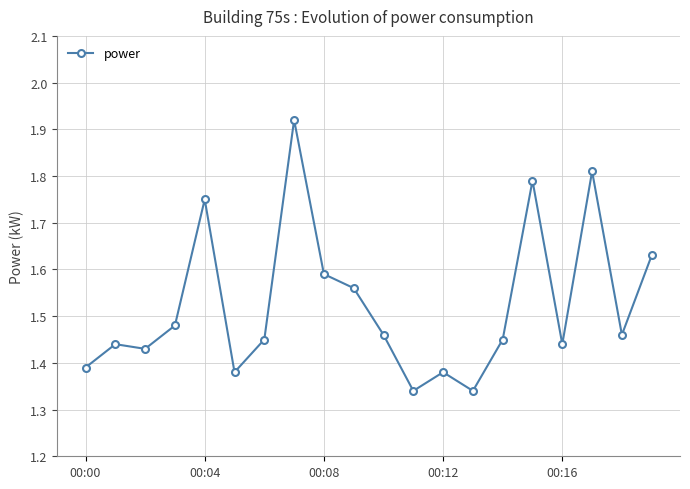

What is the difference between the second highest and second lowest values?

0.5